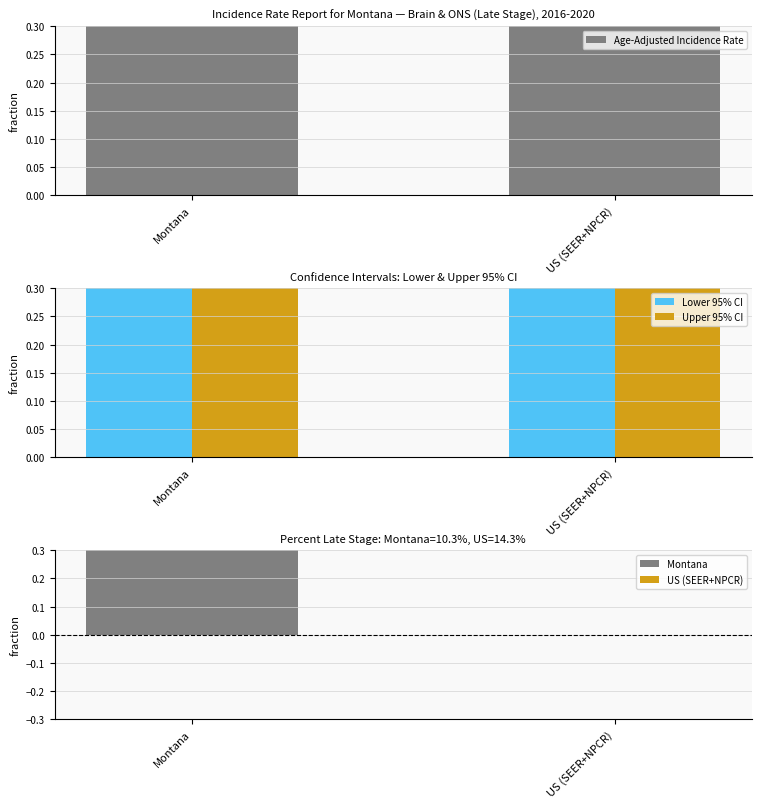

Which series changed the most between Montana and US (SEER+NPCR)?

Lower 95% CI